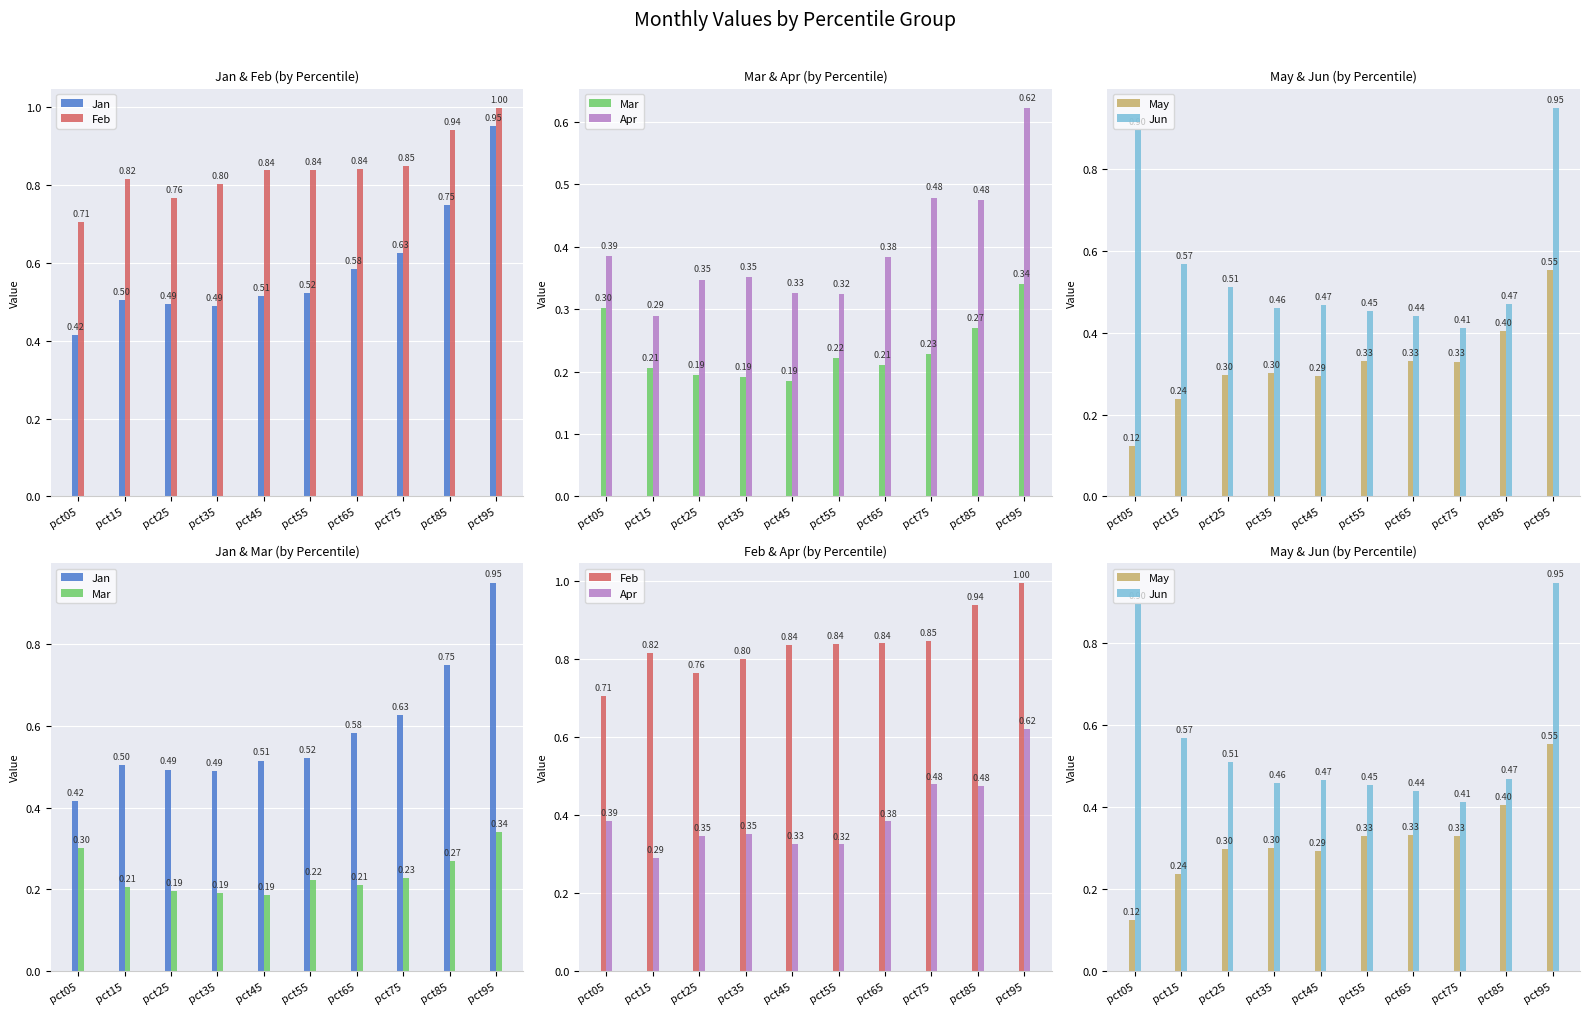

What is the greatest value displayed?

1.0